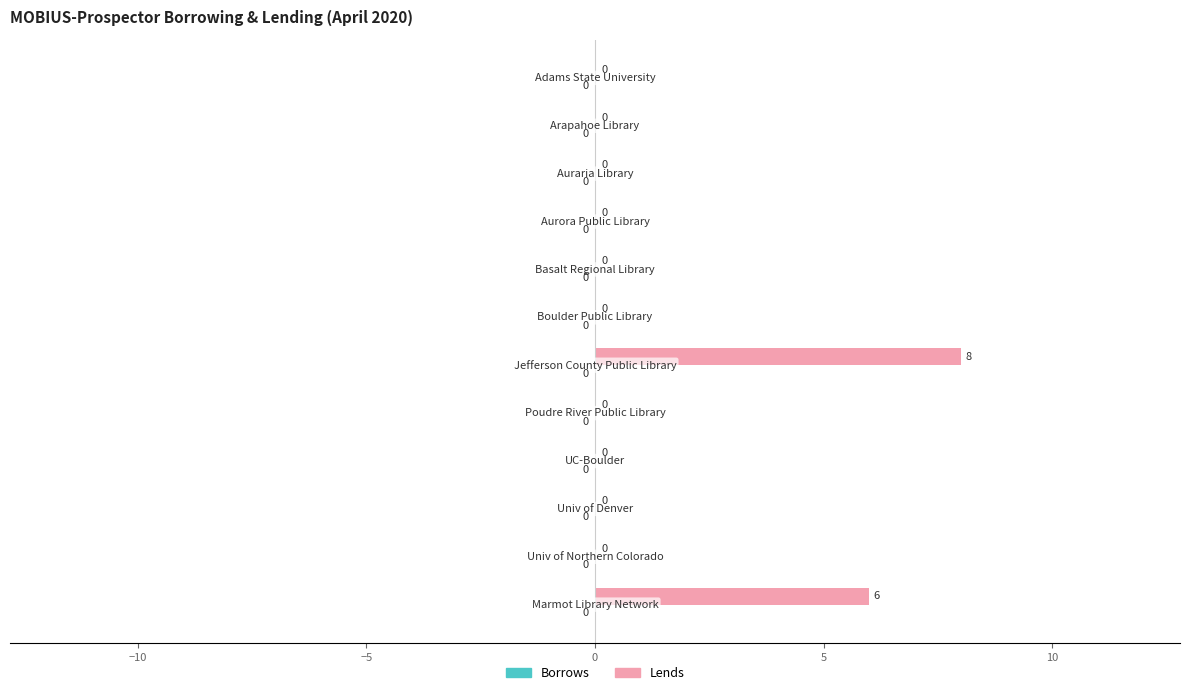

What is the sum of all values?

14